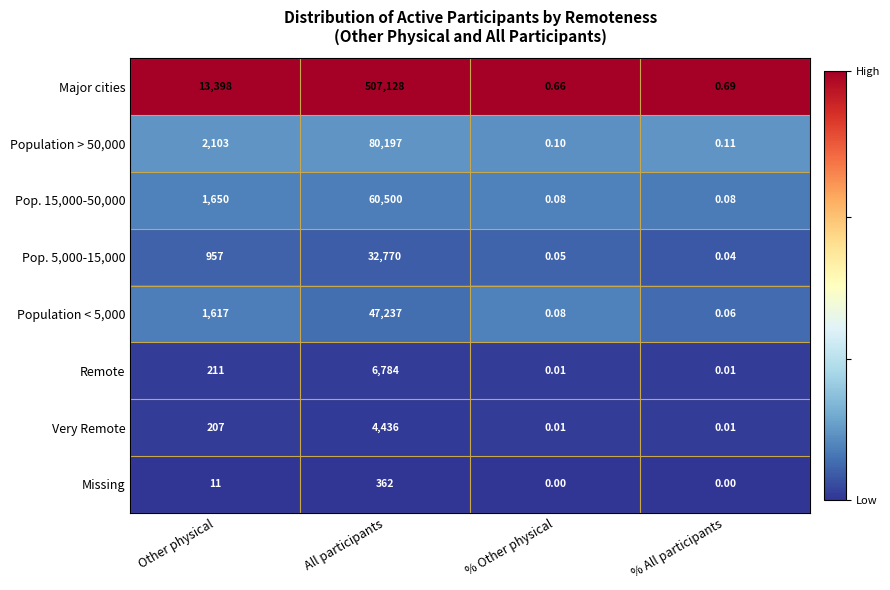

At which category is the sum across all series the highest?

All participants